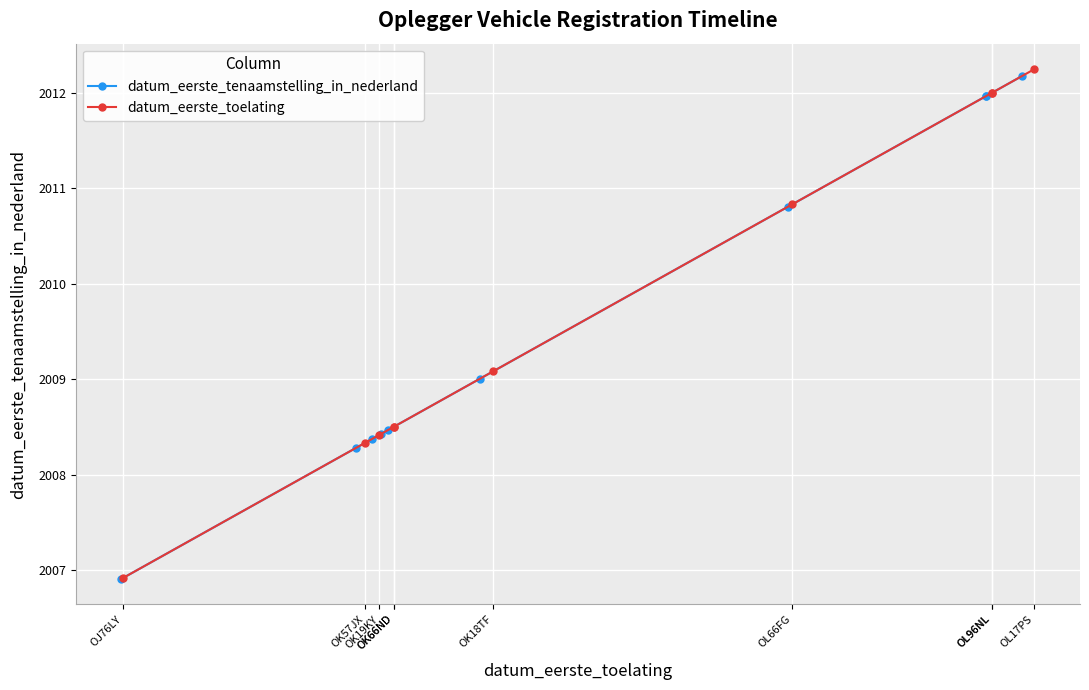

What is the value of the datum_eerste_tenaamstelling_in_nederland point at the 1st from the left?

2006.9